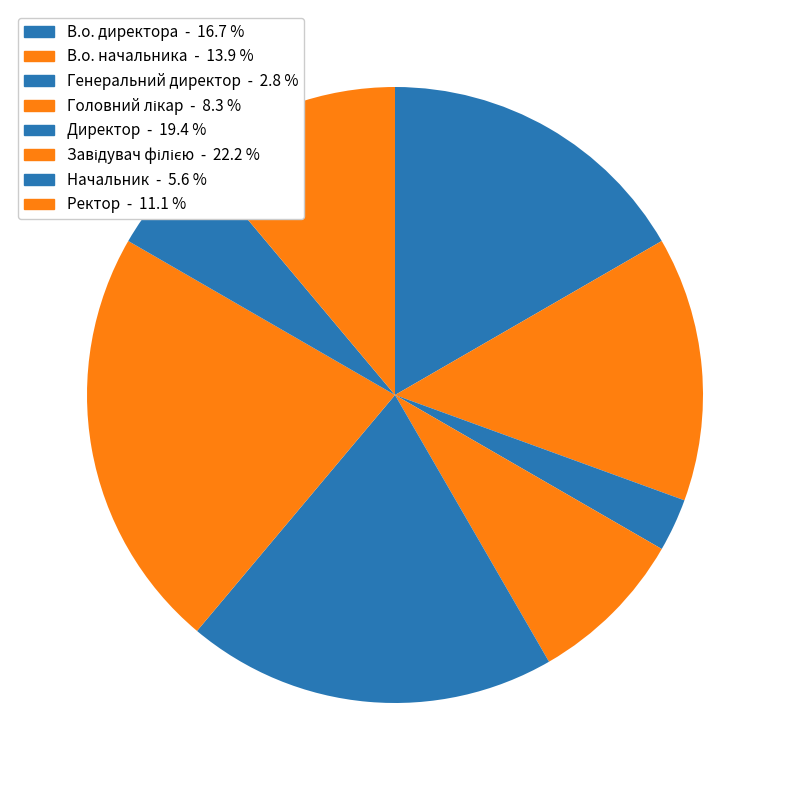

What percentage is NOT represented by Директор?

80.6%